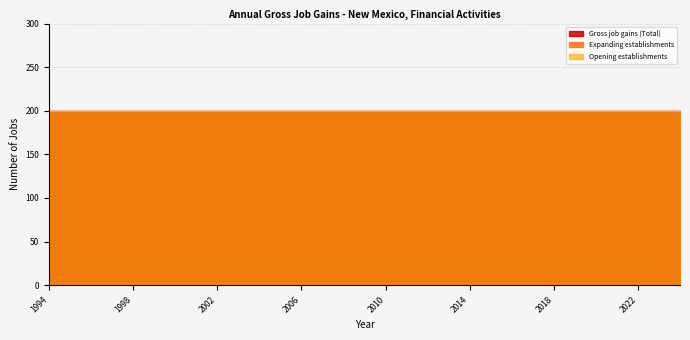

Reading left to right, list all the values displayed in this chart.

Gross job gains (Total): 200	200	200	200	200	200	200	200	200	200	200	200	200	200	200	200	200	200	200	200	200	200	200	200	200	200	200	200	200	200	200
Expanding establishments: 0	0	0	0	0	0	0	0	0	0	0	0	0	0	0	0	0	0	0	0	0	0	0	0	0	0	0	0	0	0	0
Opening establishments: 200	200	200	200	200	200	200	200	200	200	200	200	200	200	200	200	200	200	200	200	200	200	200	200	200	200	200	200	200	200	200